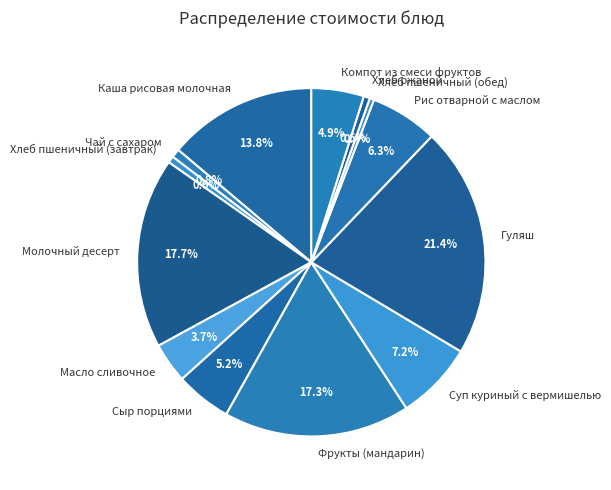

How much of the chart is everything except Каша рисовая молочная?

86.2%